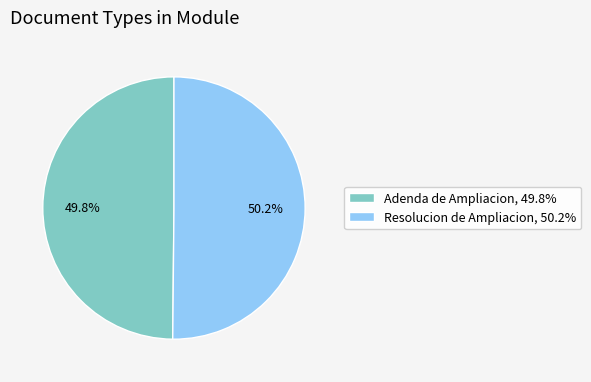

To the nearest percent, what is the combined percentage of Adenda de Ampliacion and Resolucion de Ampliacion?

100%